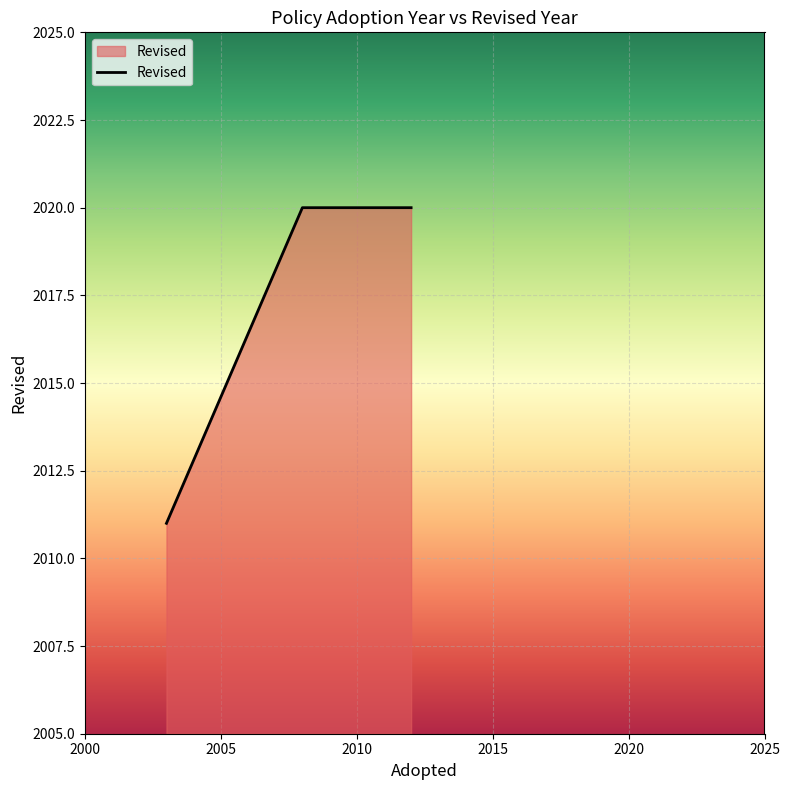

What is the sum of all values?

6051